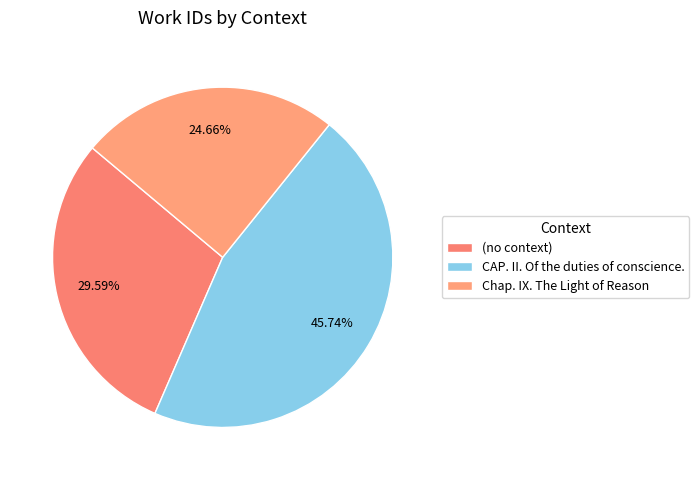

Is there any slice that represents more than half of the pie?

No